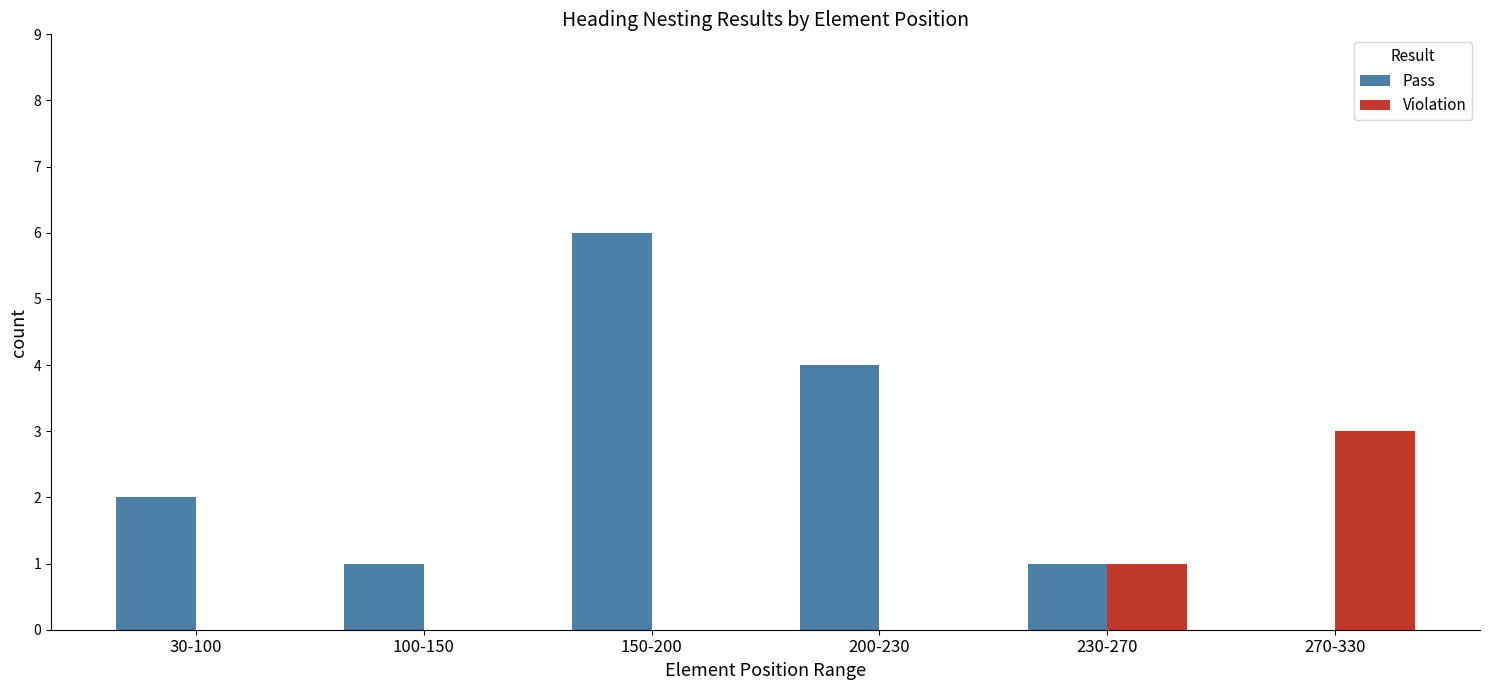

Which category has the highest value across all series?

150-200